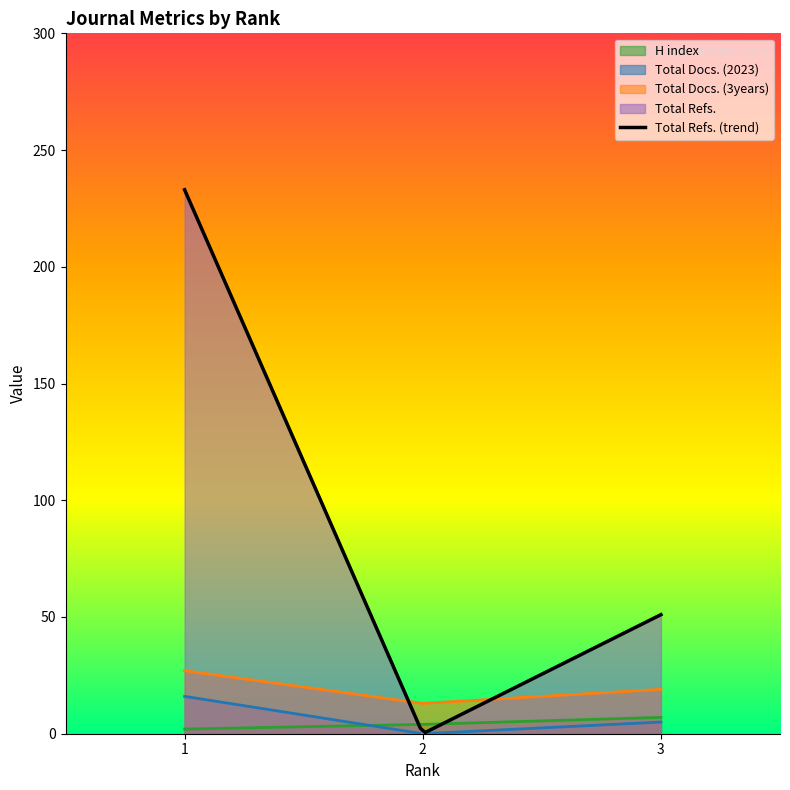

Rank the series by their maximum value, from highest to lowest.

Total Refs., Total Docs. (3years), Total Docs. (2023), H index